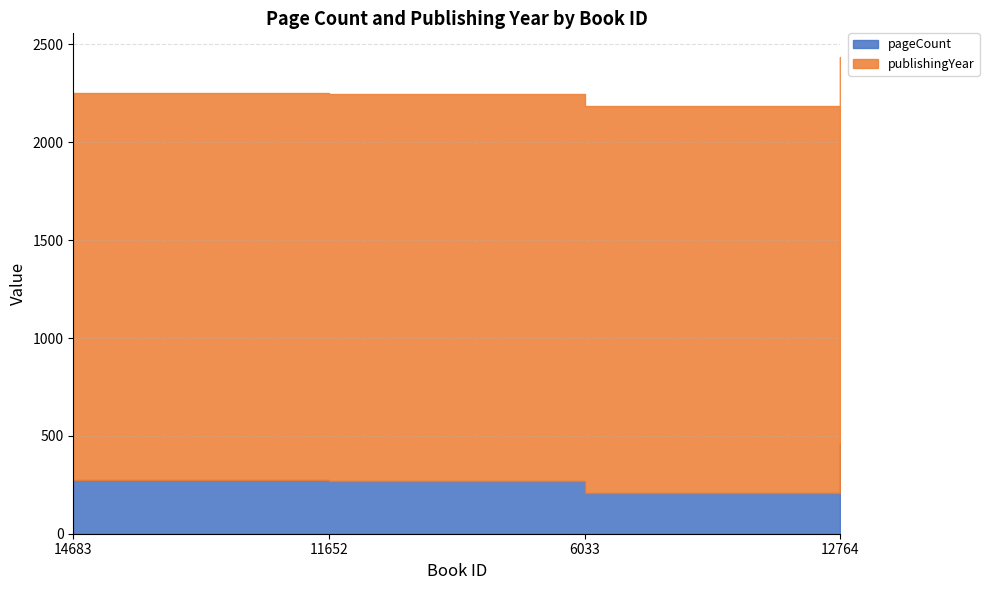

Where is publishingYear nearest to the value 1979?

14683